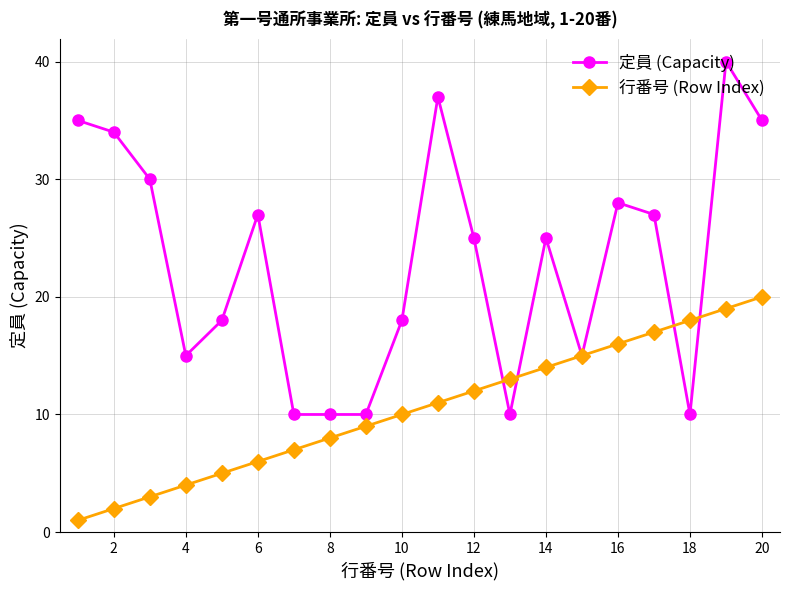

What is the difference between the maximum and minimum values in the 行番号 (Row Index) series?

19